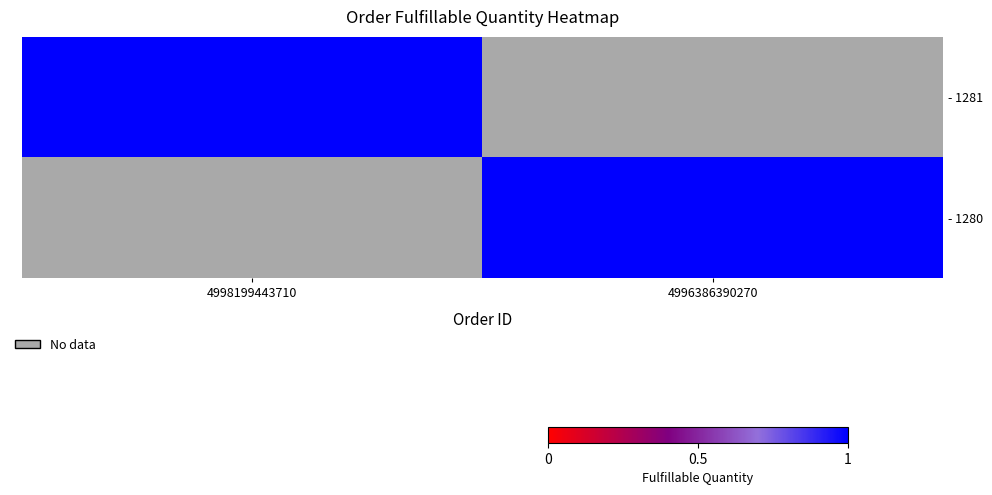

How many distinct data groups are displayed?

2